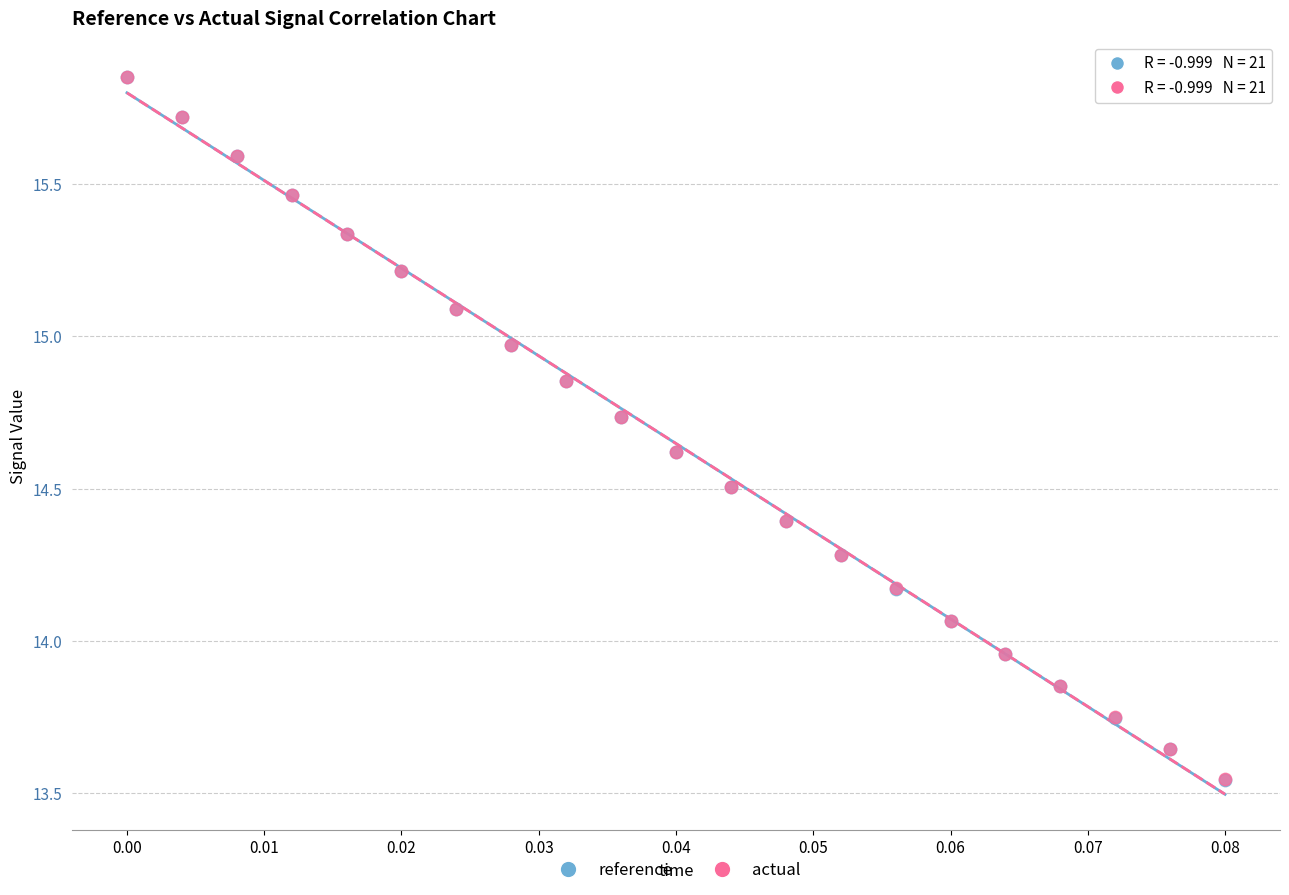

What are all the series names shown in the legend?

reference, actual